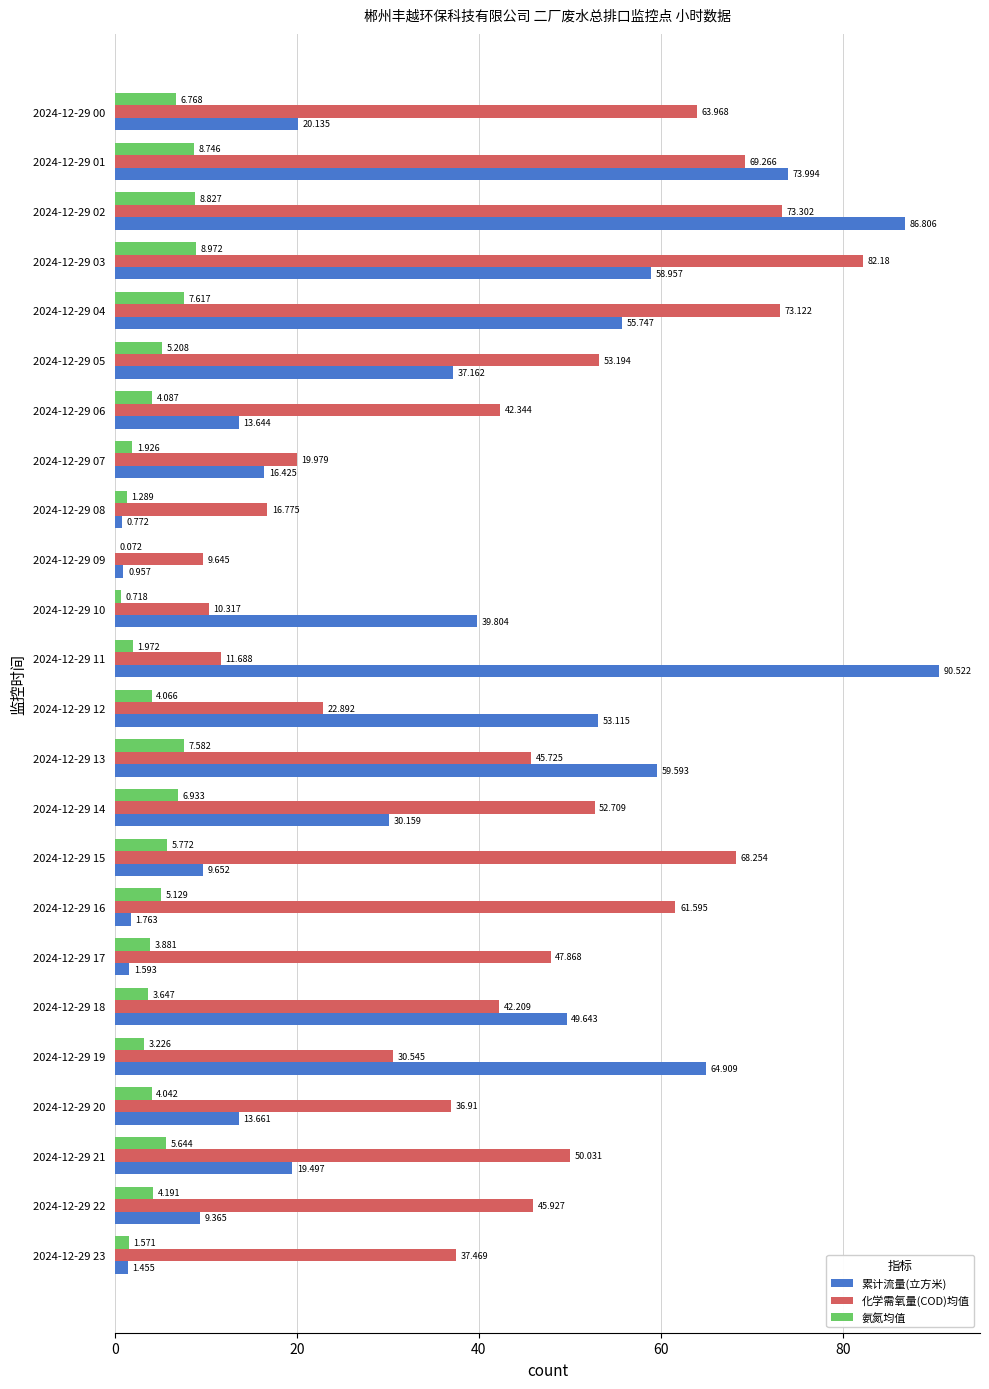

Is the value of 氨氮均值 at 2024-12-29 13 greater than the value of 累计流量(立方米) at 2024-12-29 06?

No